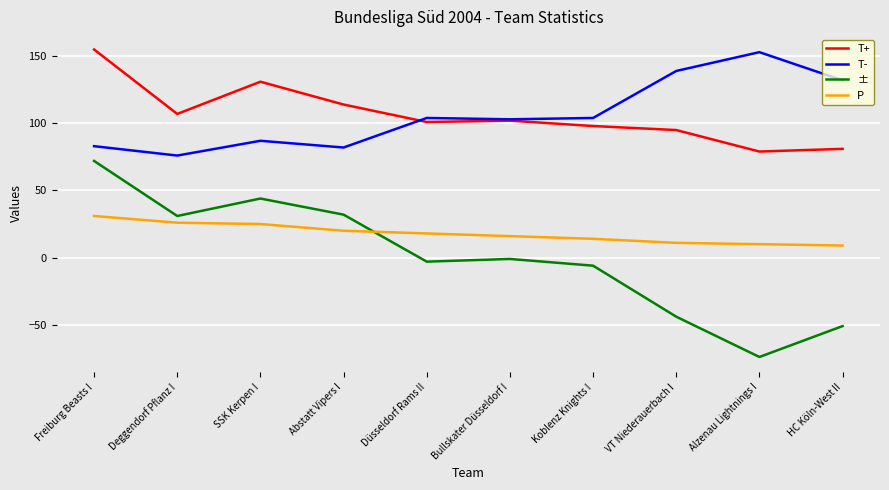

The ± series shows -30 at VT Niederauerbach I. True or false?

False